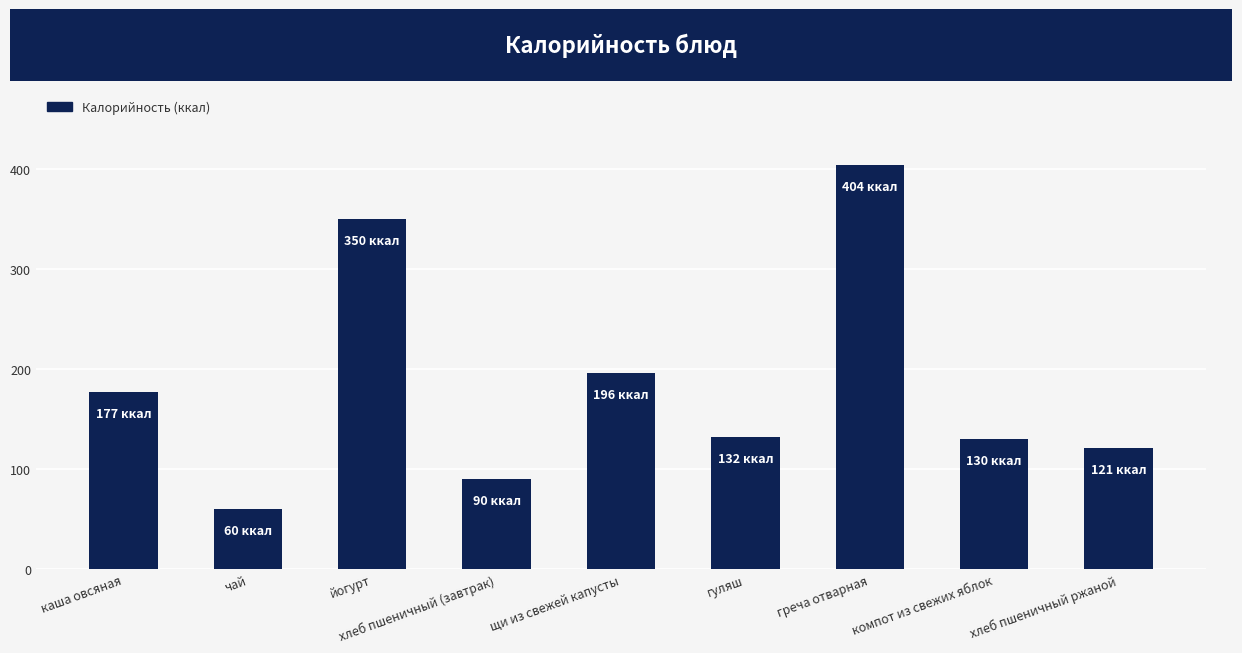

Which label corresponds to the largest value in the chart?

греча отварная